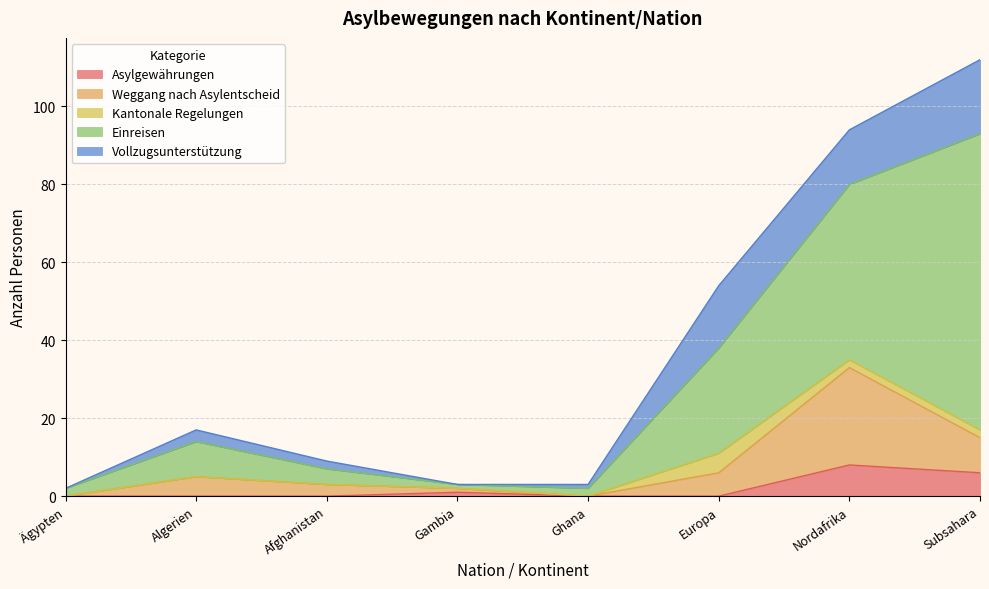

True or false: Asylgewährungen and Einreisen intersect in this chart.

False